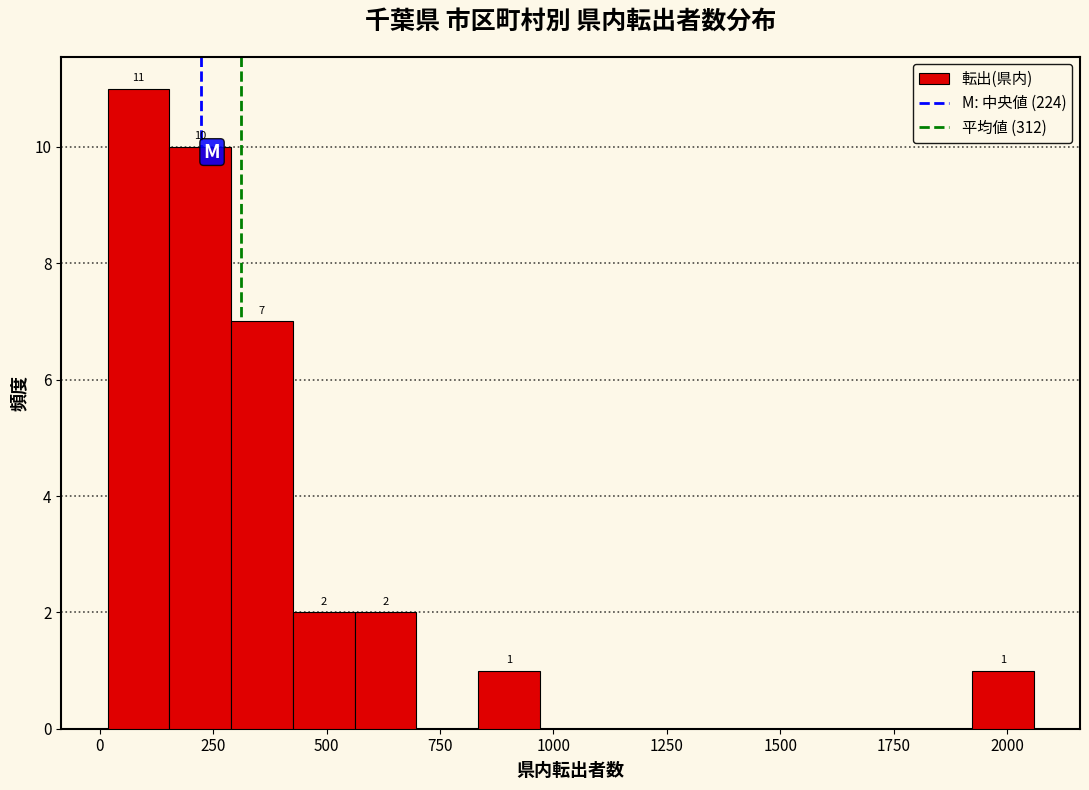

Around what value on the x-axis is the tallest bar? Give the approximate position of its centre, as read against the axis.

100